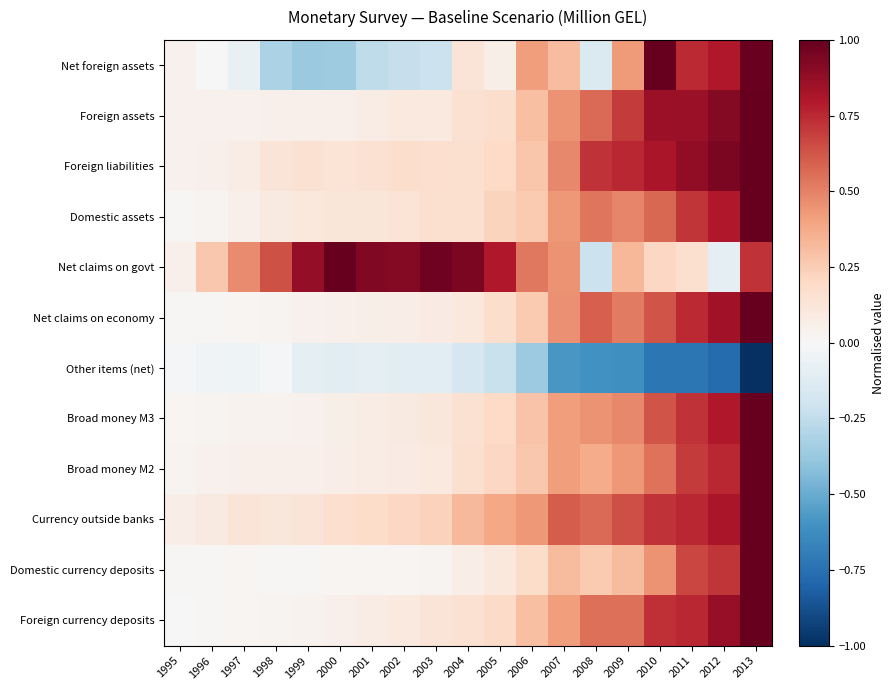

Which series has the largest total across all categories?

Net claims on govt